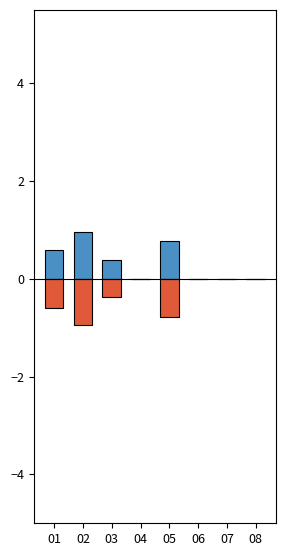

Rank the categories by Total Rain (mm) value from lowest to highest.

04, 06, 07, 08, 03, 01, 05, 02